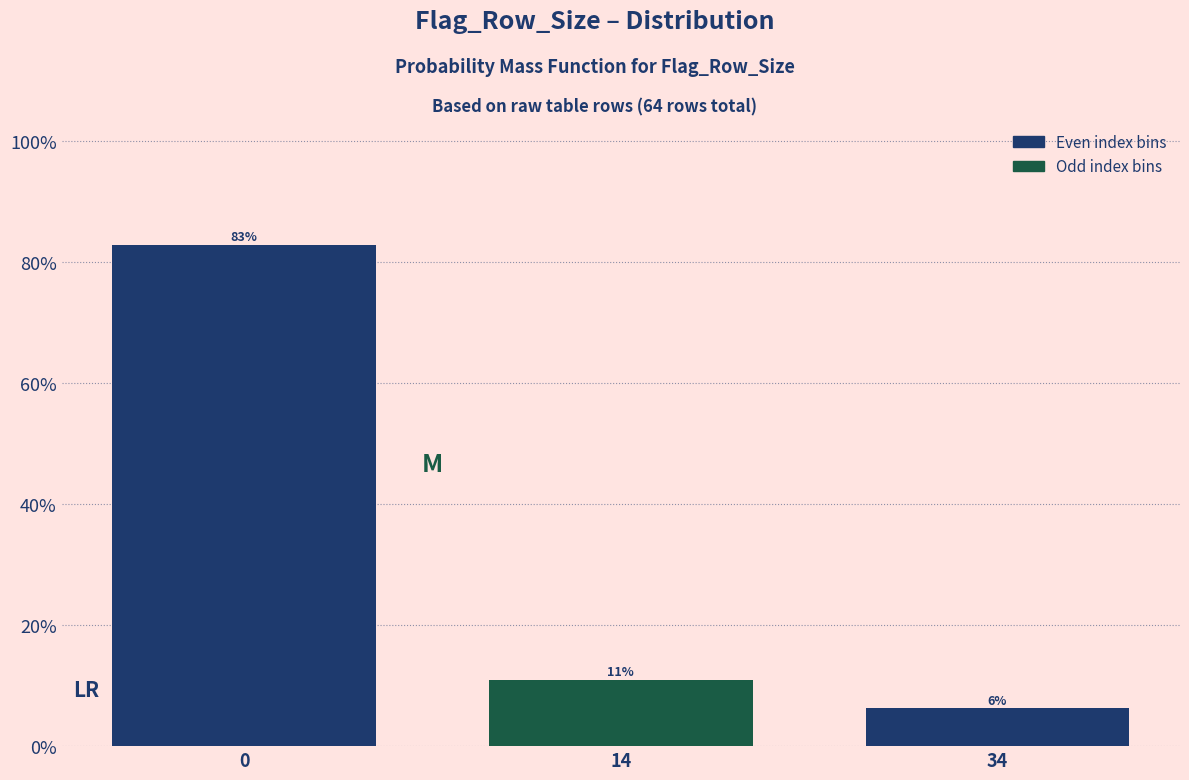

Are the bars horizontal?

No